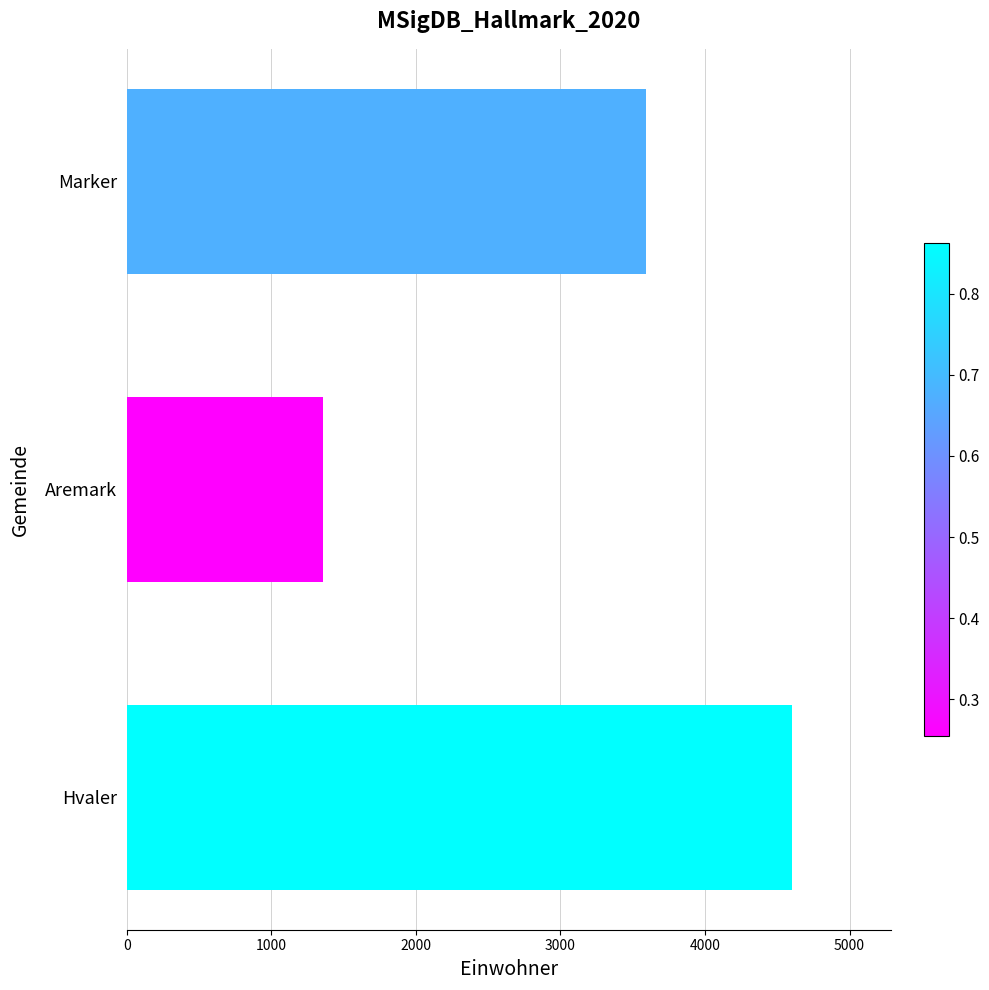

Are the bars grouped side by side (vs. stacked)?

No